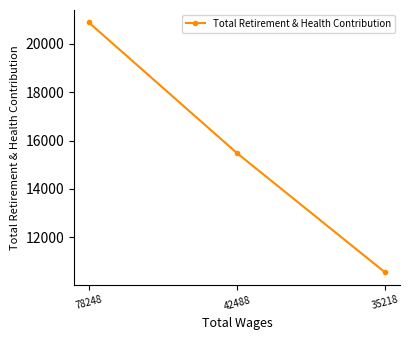

Is it true that the value at 42488 is 15484?

True